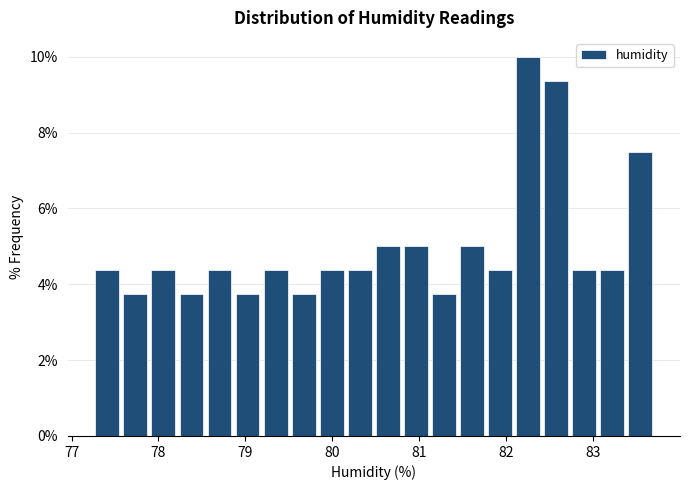

Around what value on the x-axis is the tallest bar? Give the approximate position of its centre, as read against the axis.

82.2